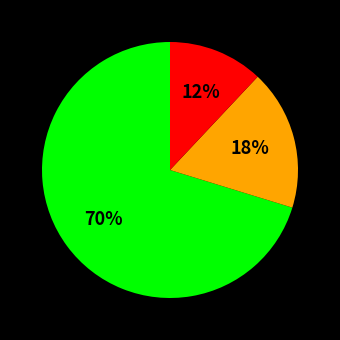

To the nearest percent, what is the difference between the largest and smallest slice percentages?

58%